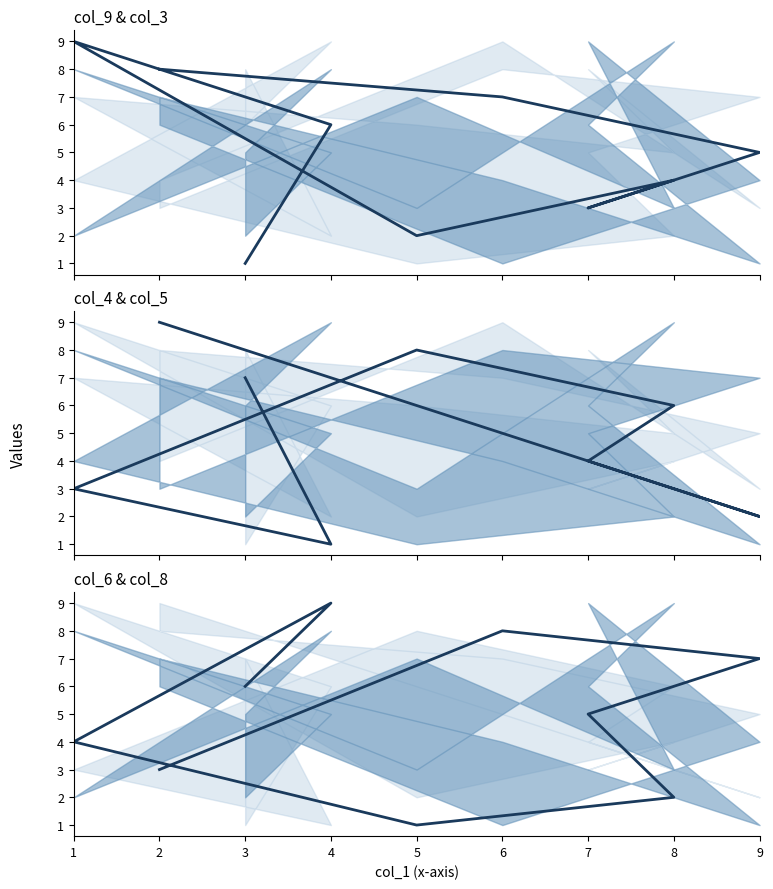

Reading left to right, transcribe all the data shown in this chart.

col_9: 2=8	6=7	9=5	7=3	8=4	5=2	1=9	4=6	3=1
col_4: 2=9	6=5	9=2	7=4	8=6	5=8	1=3	4=1	3=7
col_6: 2=3	6=8	9=7	7=5	8=2	5=1	1=4	4=9	3=6